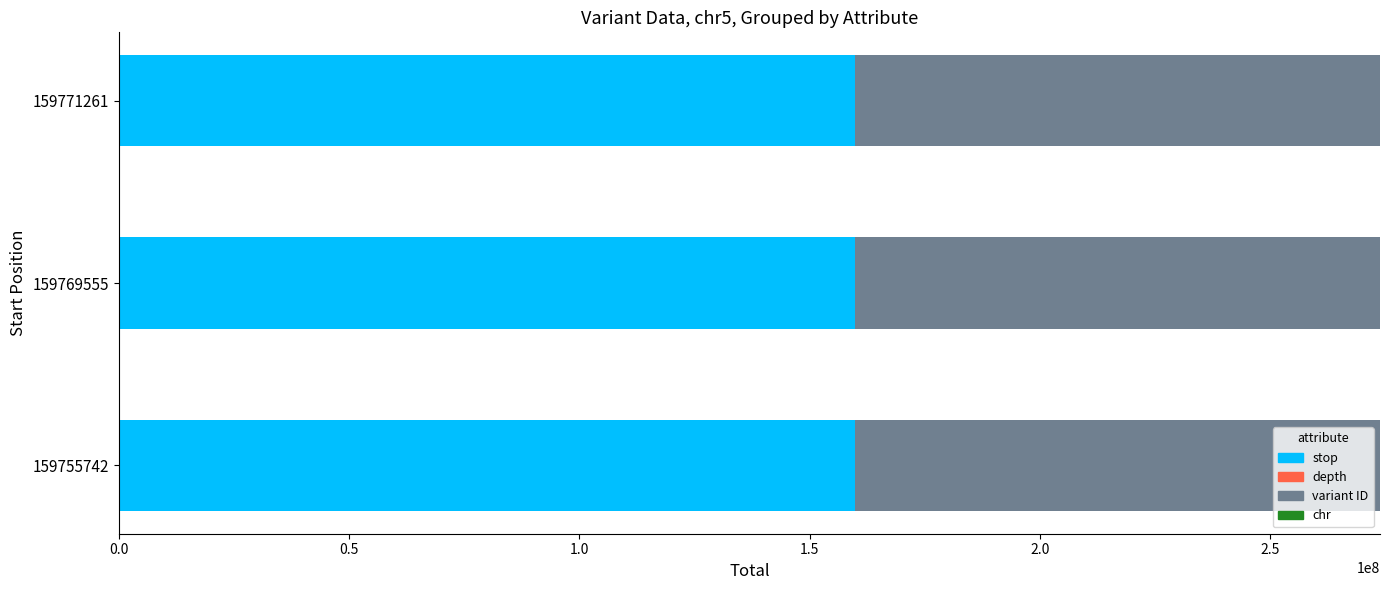

What is the highest value of the stop series?

159771262